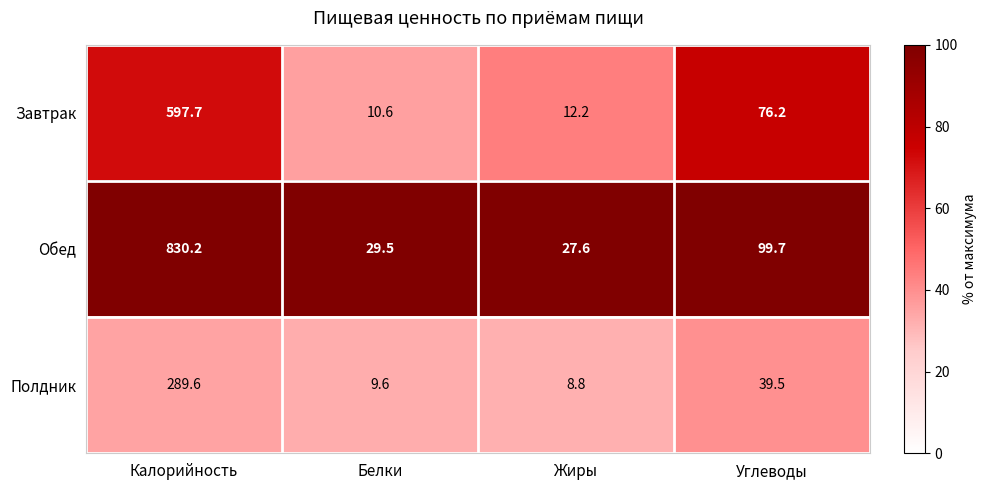

At Белки, list the series in order from largest to smallest.

Обед, Завтрак, Полдник